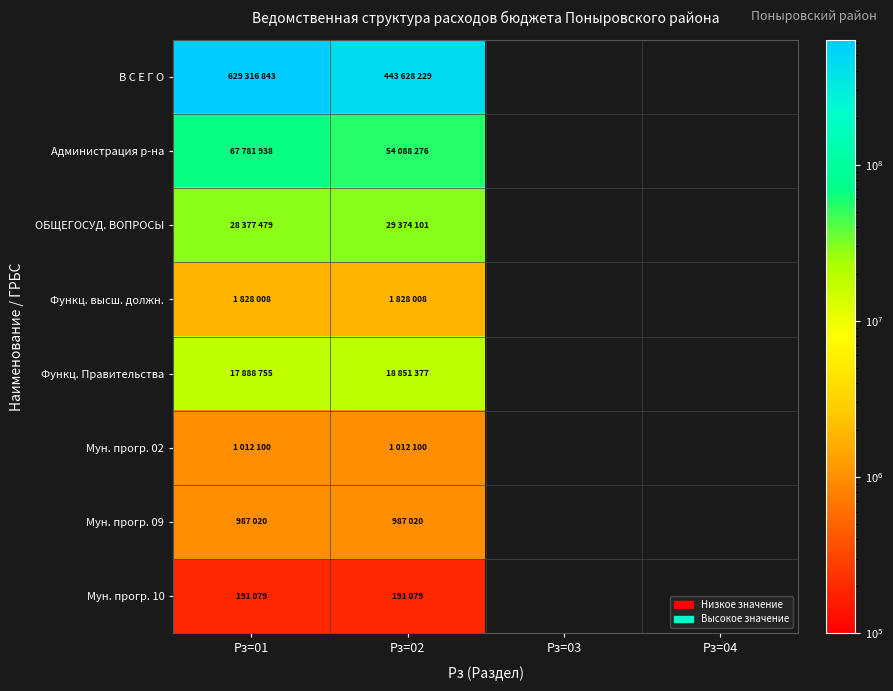

At which category is the sum across all series the highest?

Рз=01